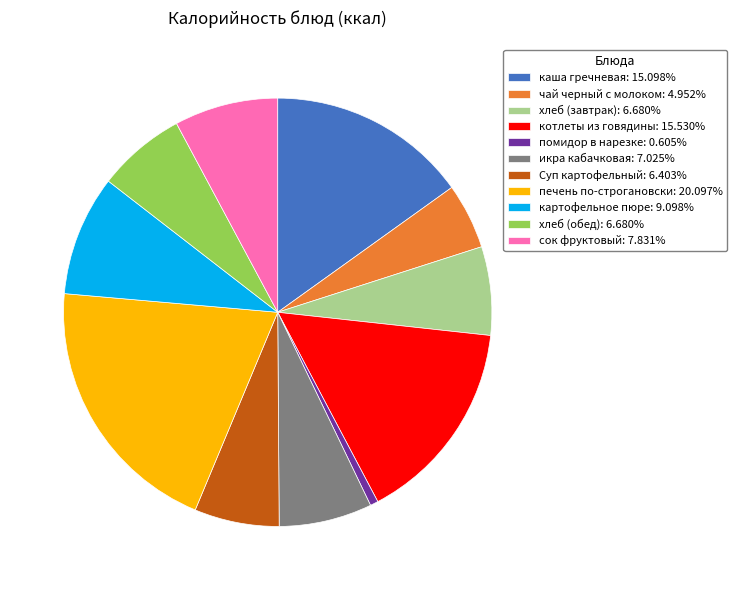

Does any single category account for the majority?

No